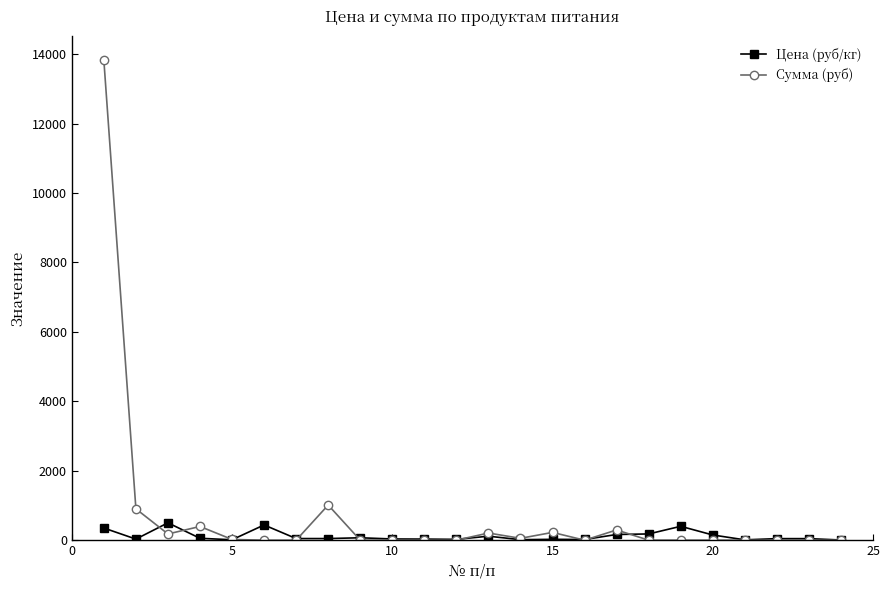

What is the difference between the maximum and minimum values in the Сумма (руб) series?

13821.5